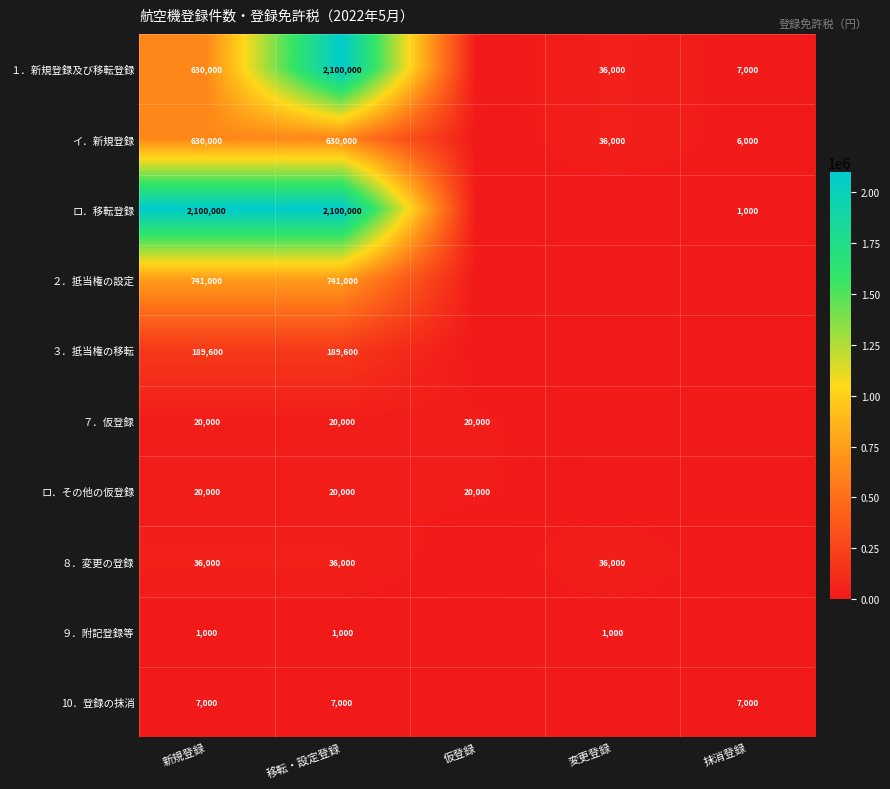

True or false: １．新規登録及び移転登録 has a value of 3088562 at 移転・設定登録.

False